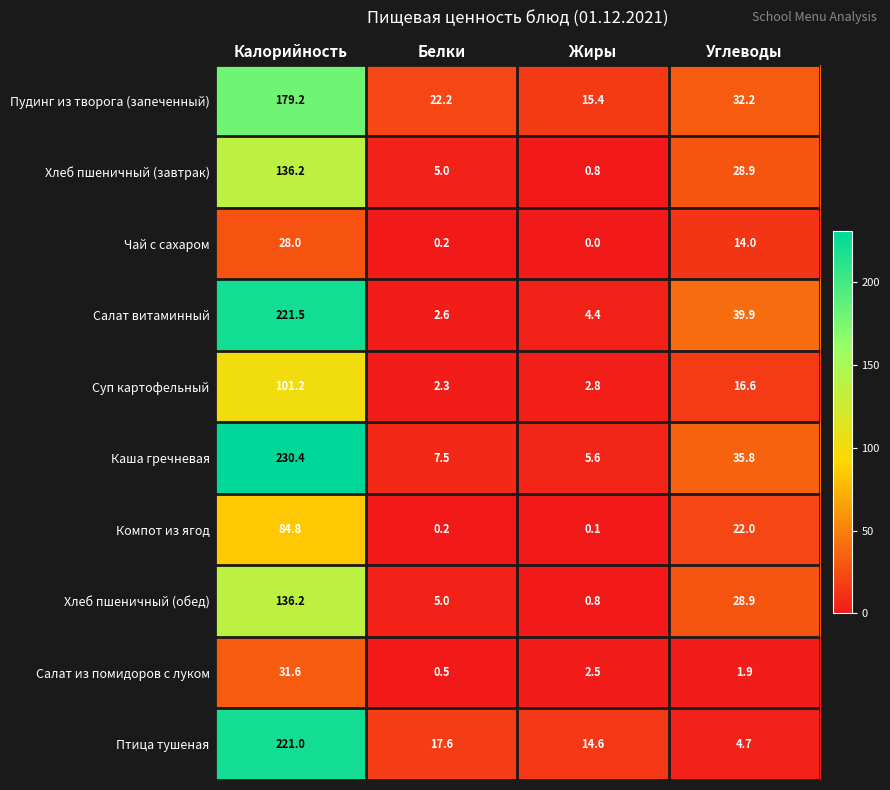

What is the average value of the Хлеб пшеничный (завтрак) series?

42.7